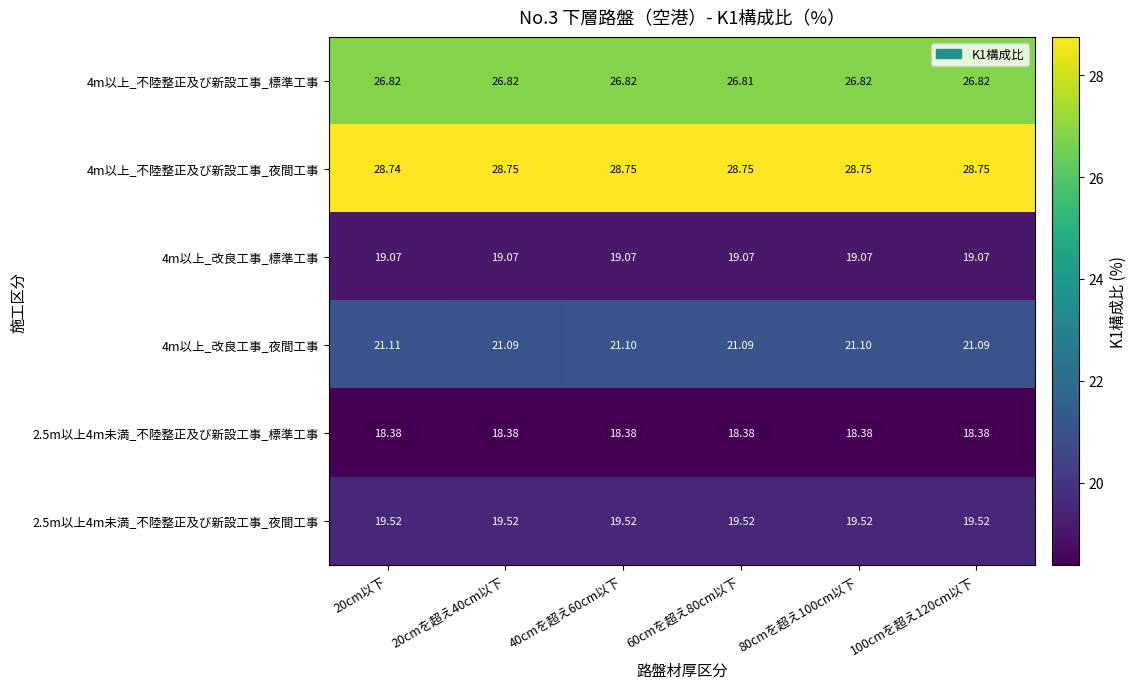

Is the value of 2.5m以上4m未満_不陸整正及び新設工事_夜間工事 at 20cm以下 greater than the value of 2.5m以上4m未満_不陸整正及び新設工事_標準工事 at 20cm以下?

Yes